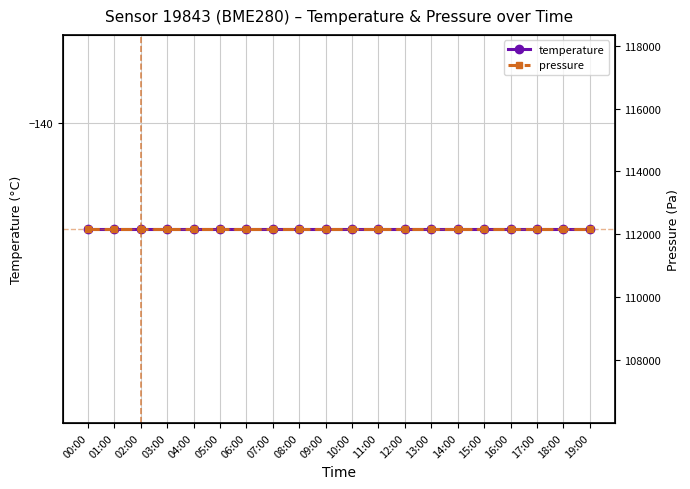

What is the total value across all series at 15:00?

112027.2